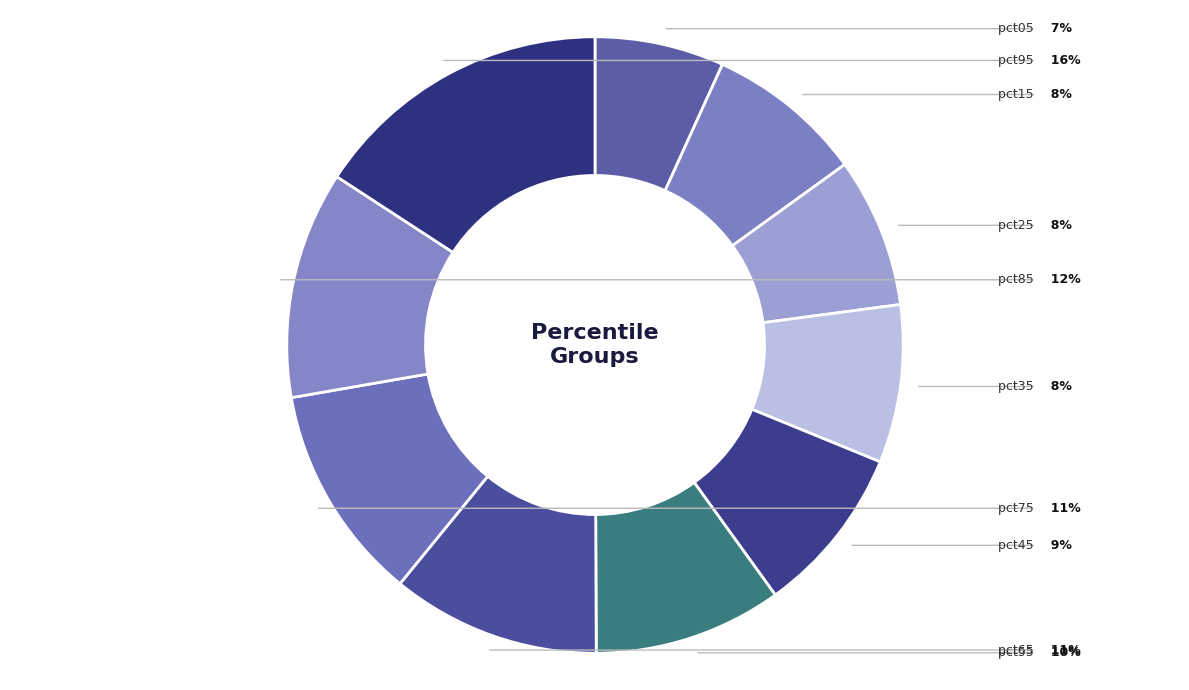

How many slices are in this pie chart?

10